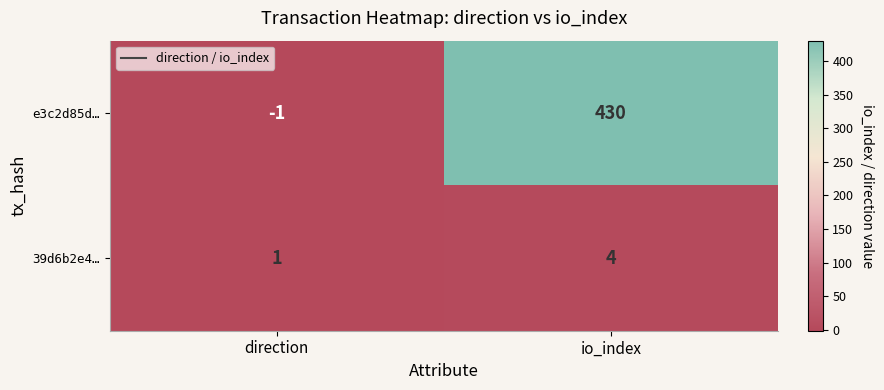

Is it true that e3c2d85d… equals 430 at io_index?

True